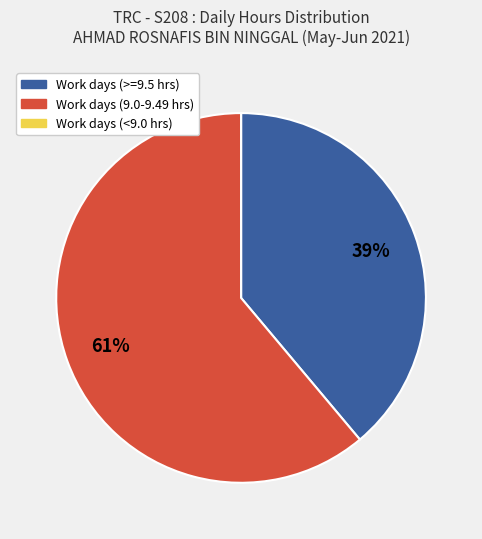

Is there a majority slice in this chart?

Yes